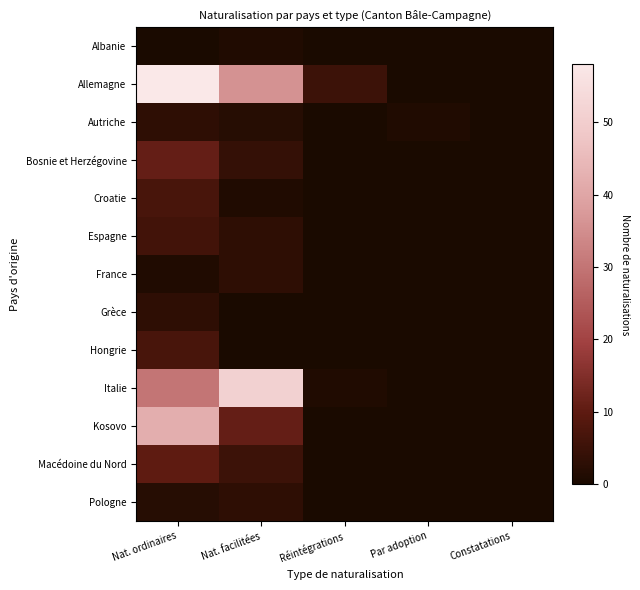

Between Réintégrations and Nat. facilitées, which is larger?

Nat. facilitées